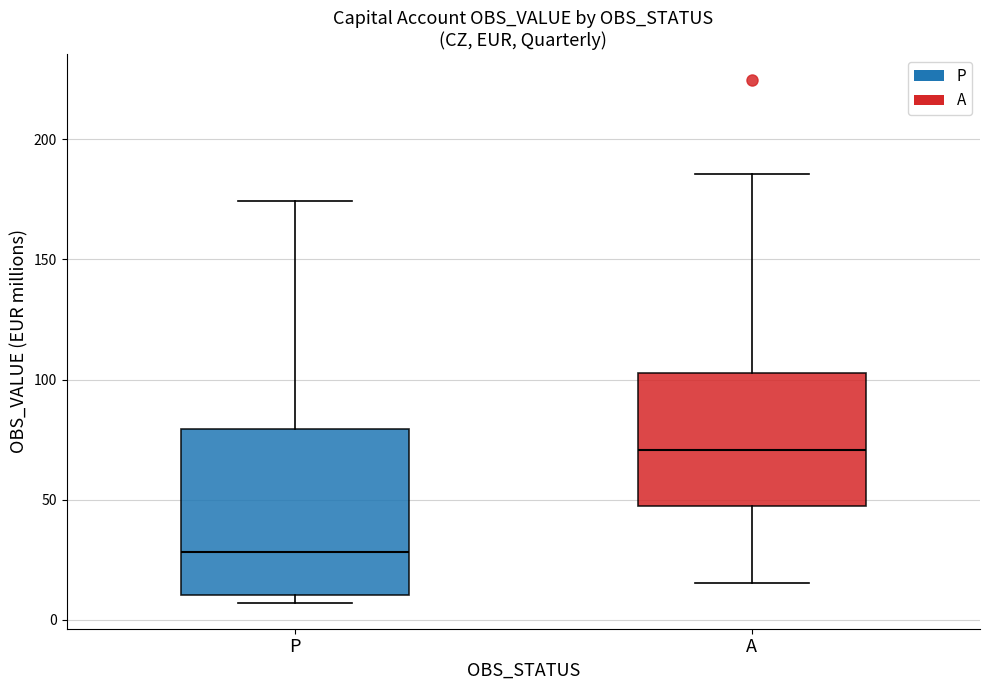

Reading left to right, read every box against the y-axis: the position of its median line, the range the box covers, and the ends of its whiskers. The values are not printed on the chart, so give them approximately, as read against the axis.

P: median 30, box 10 to 80, whiskers 5 to 175
A: median 70, box 45 to 105, whiskers 15 to 185